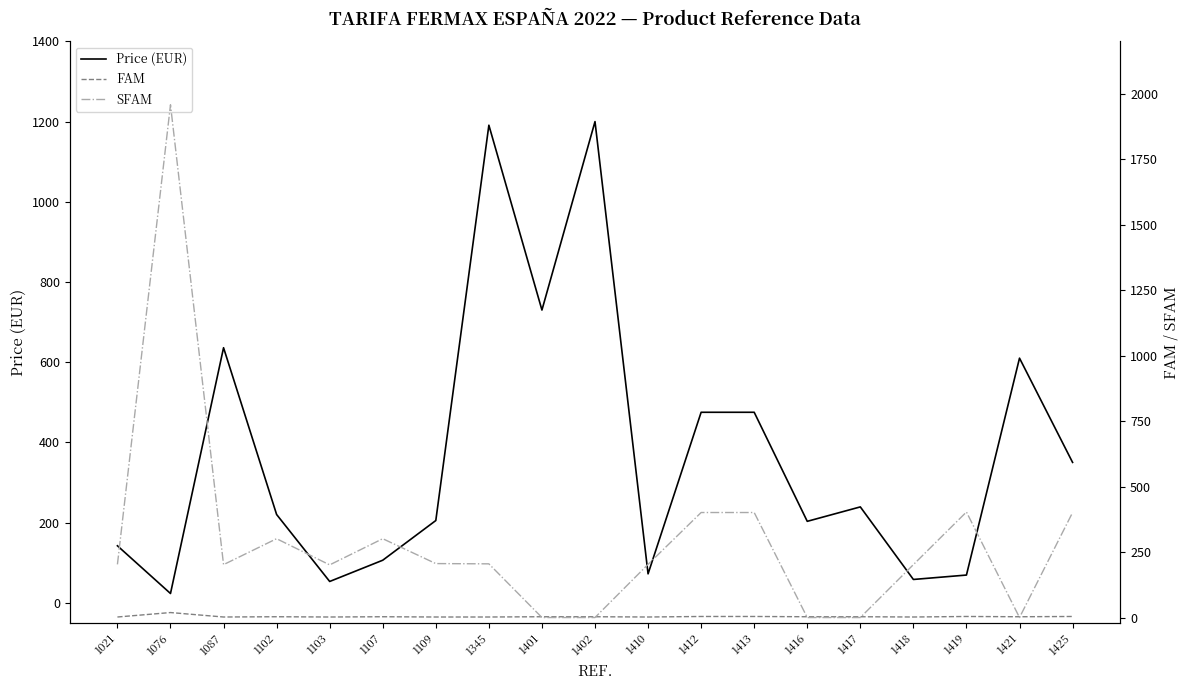

True or false: FAM has a value of 3 at 1418.

False